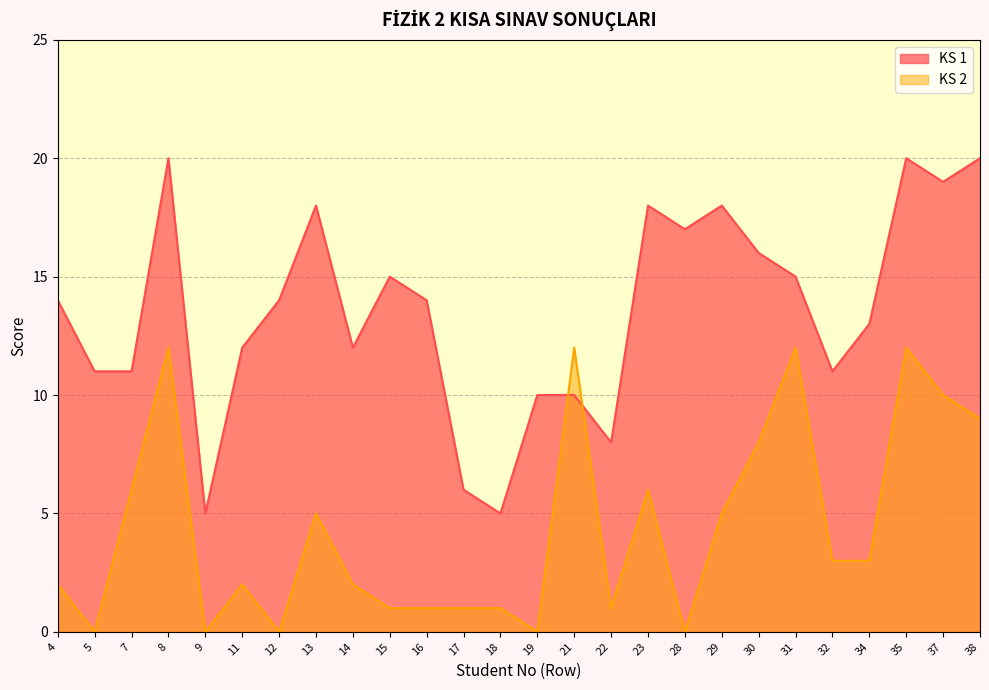

At which category does KS 2 reach its first local peak?

8